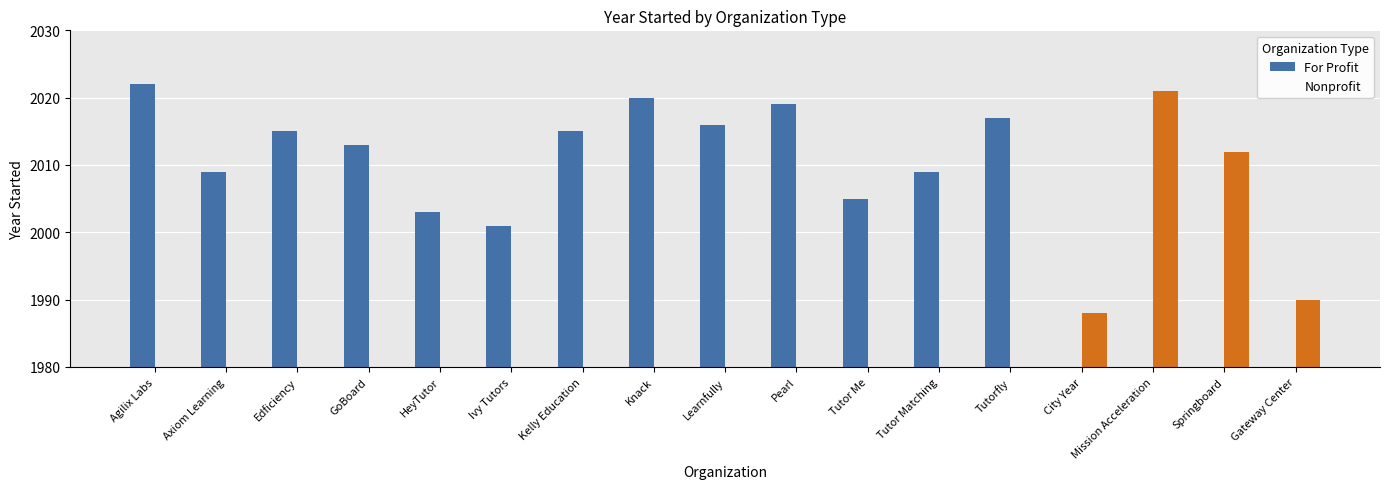

Is it true that Nonprofit equals 0 at Knack?

True